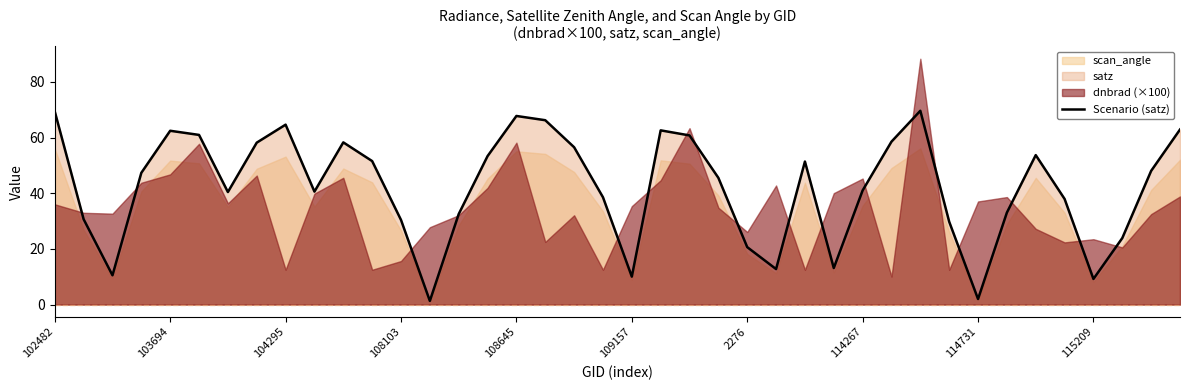

True or false: Scenario (satz) has a value of 32.6 at 103694.

False